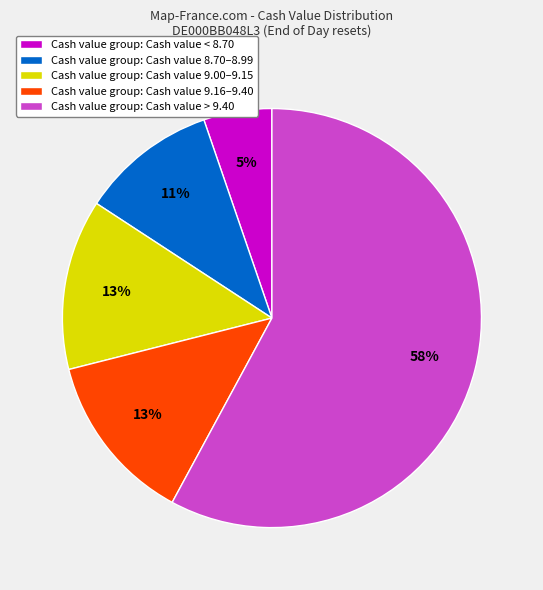

Is there any slice that represents more than half of the pie?

Yes